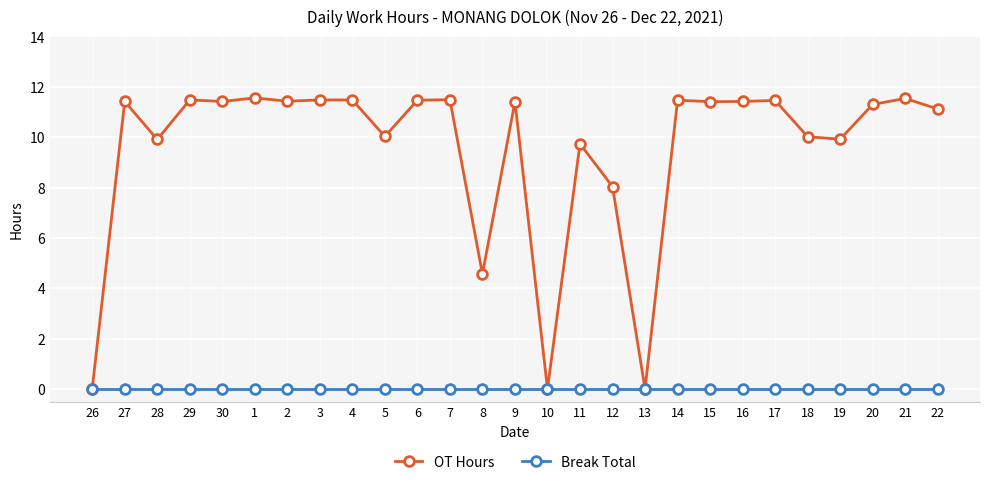

At which category does OT Hours reach its first local valley?

28